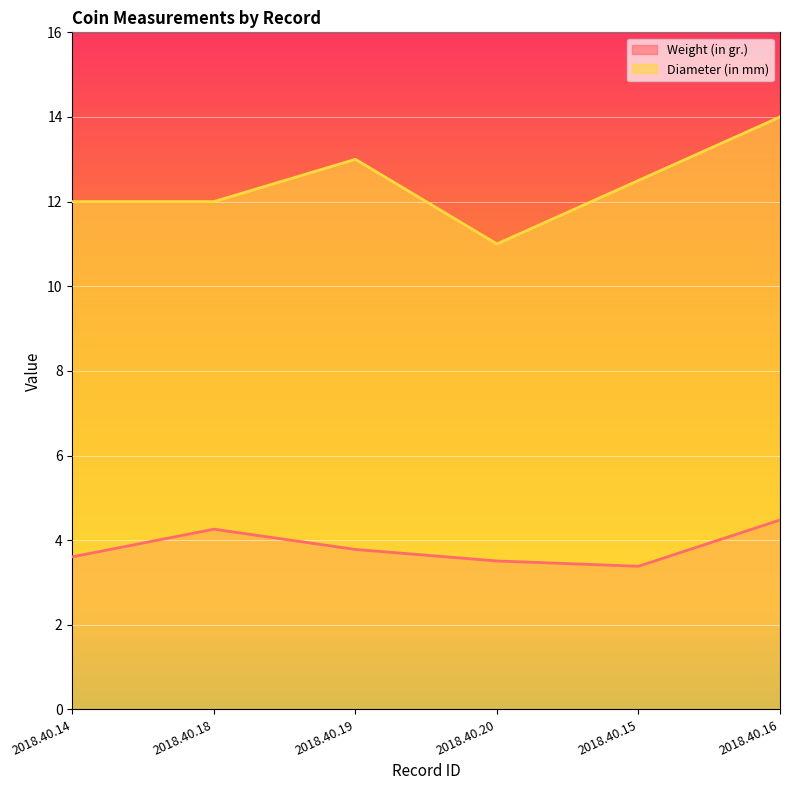

What is the approximate value of Diameter (in mm) at 2018.40.16?

14.0